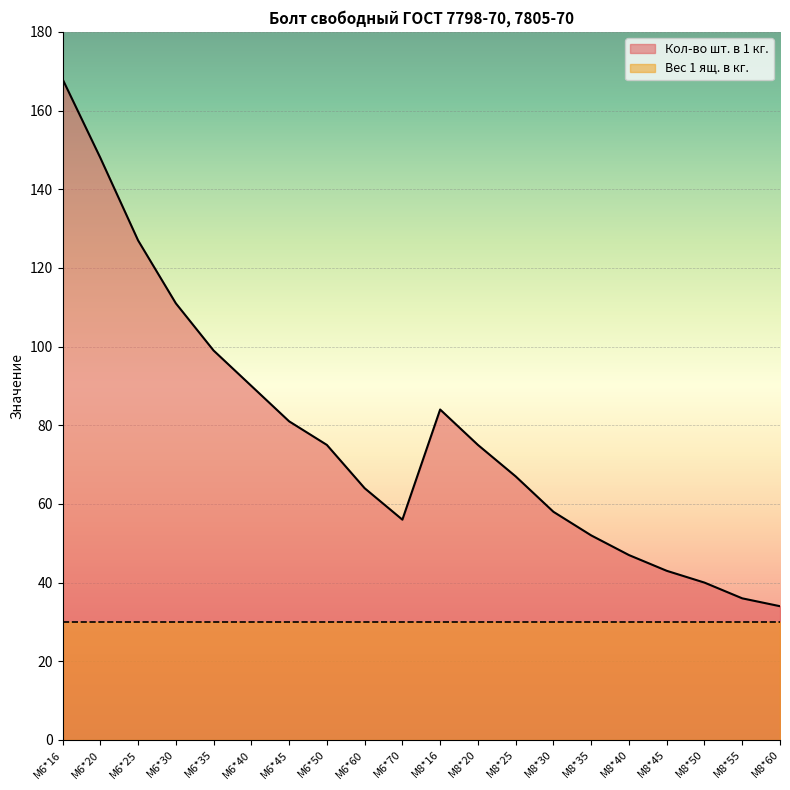

What position from the left is М6*25?

3